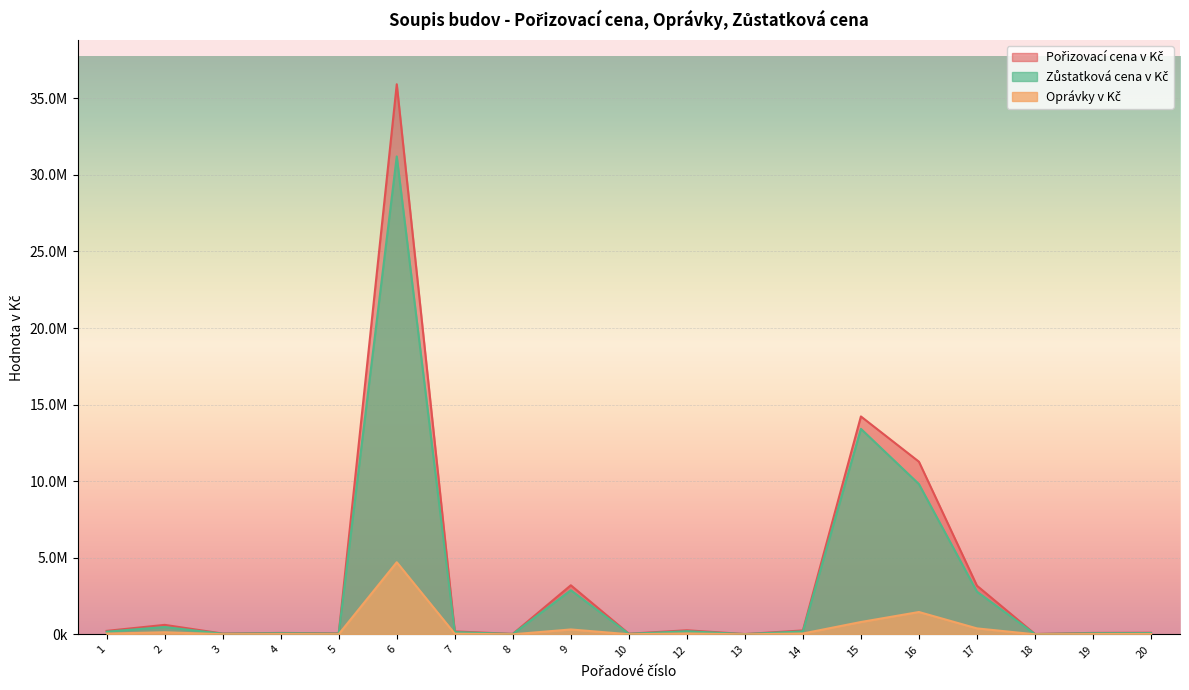

What is the total value across all series at 1?

458931.2